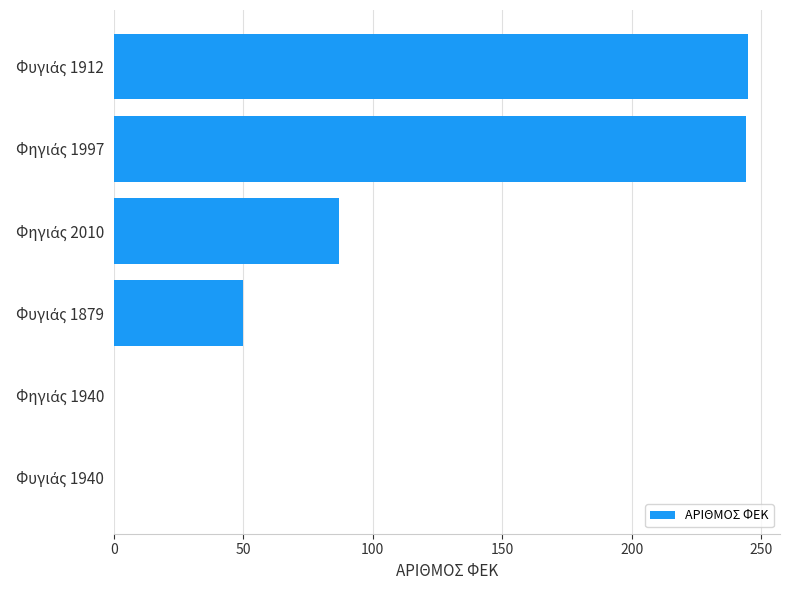

Count the number of data series in this chart.

1